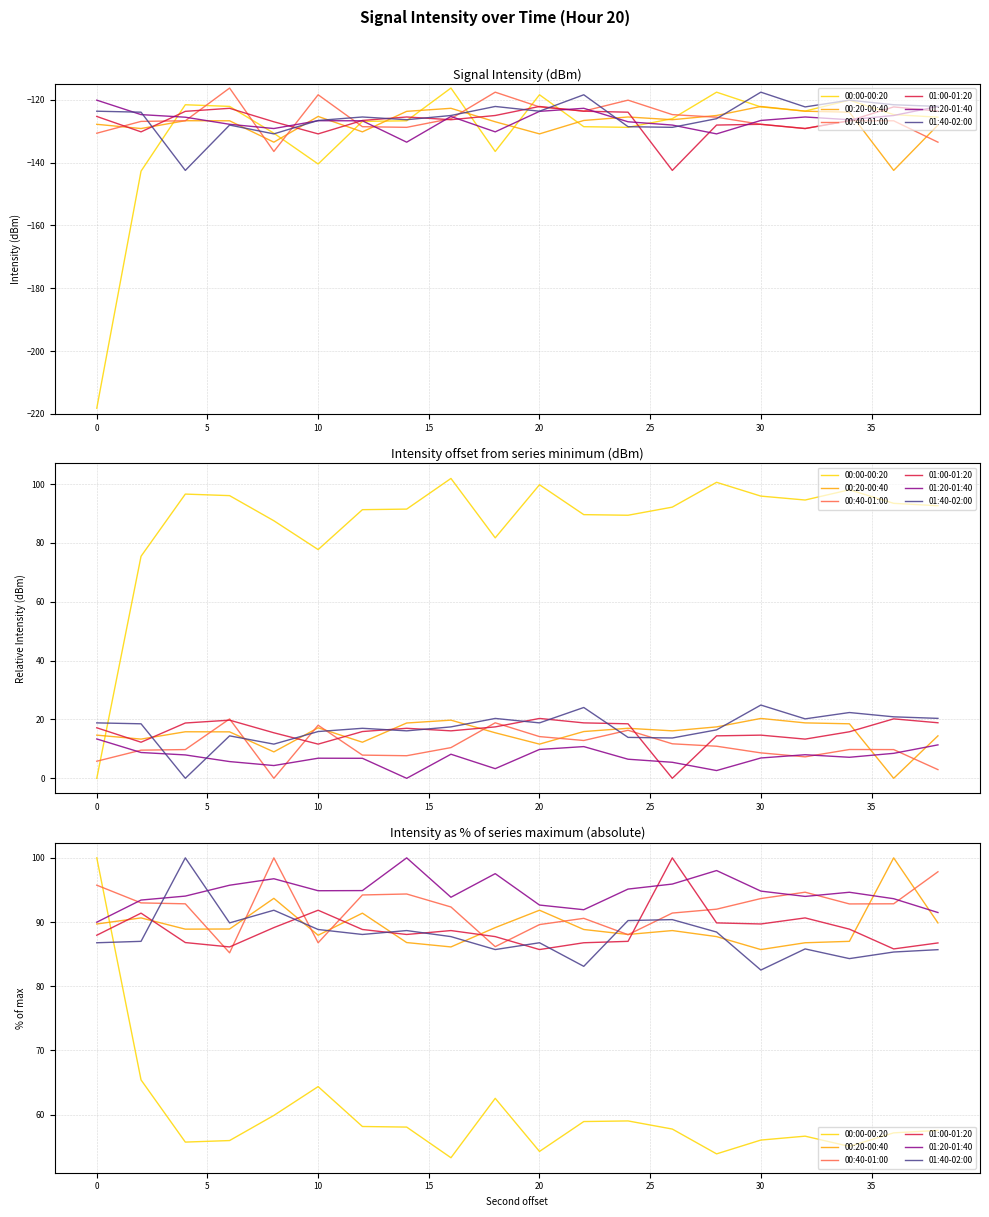

How many lines are shown in the chart?

6